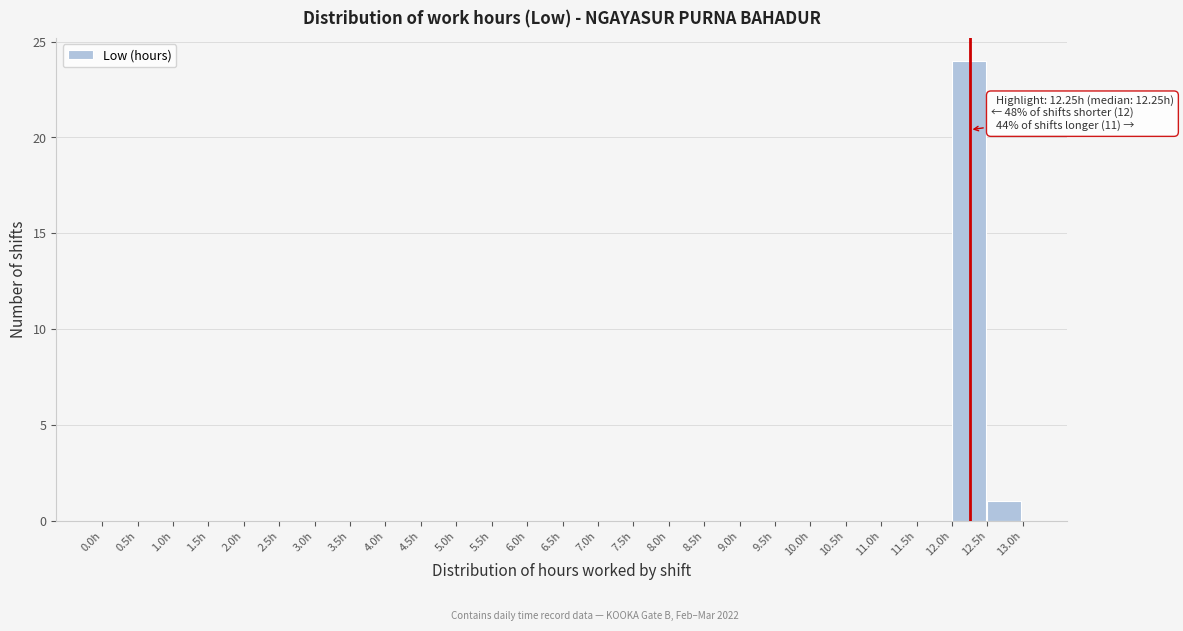

Over which range of the x-axis is the bar tallest?

12.0 to 12.5